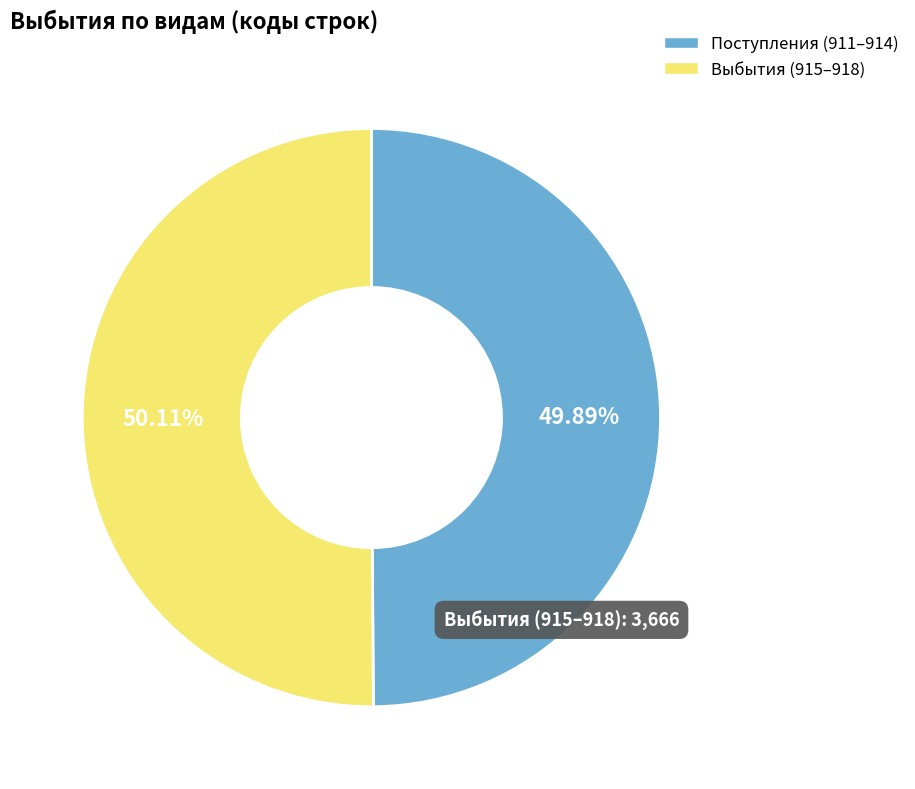

Does any single category account for the majority?

Yes